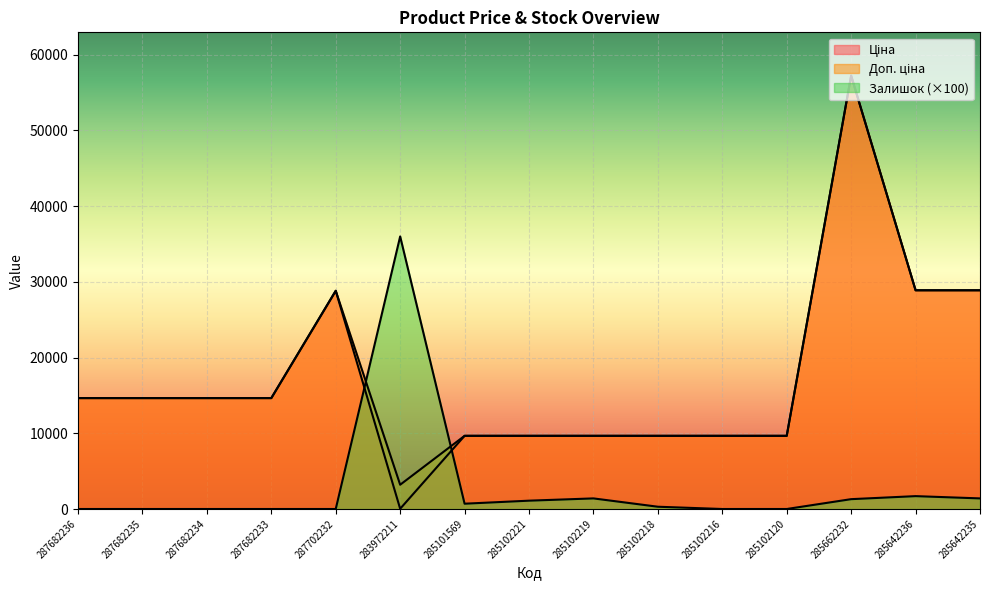

How many data points in Доп. ціна are less than 14649?

7